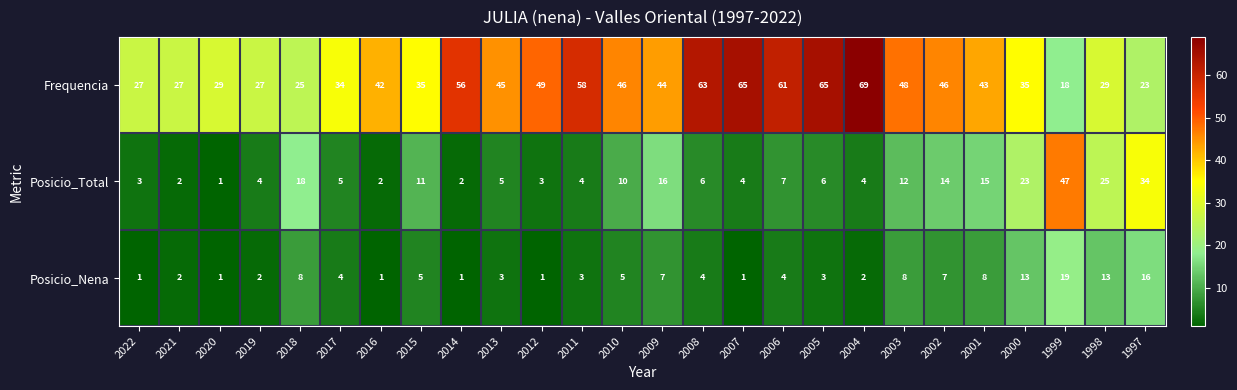

Count the number of categories in the chart.

26